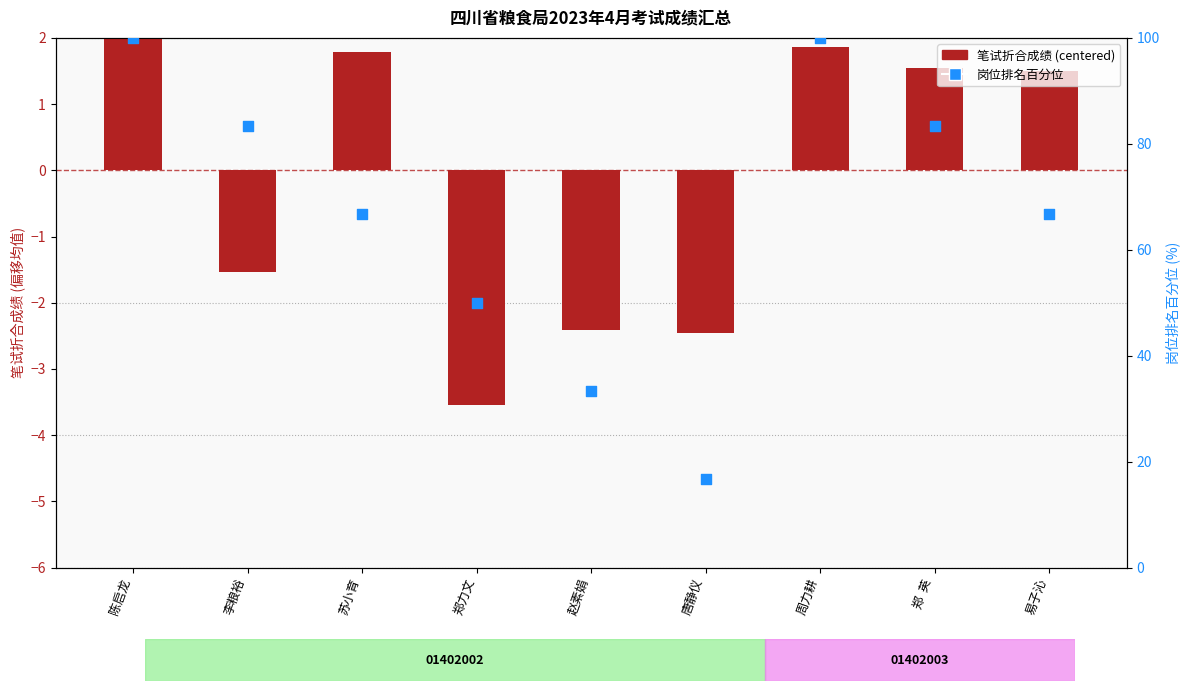

Which series contains the lowest Y value?

笔试折合成绩 (centered)